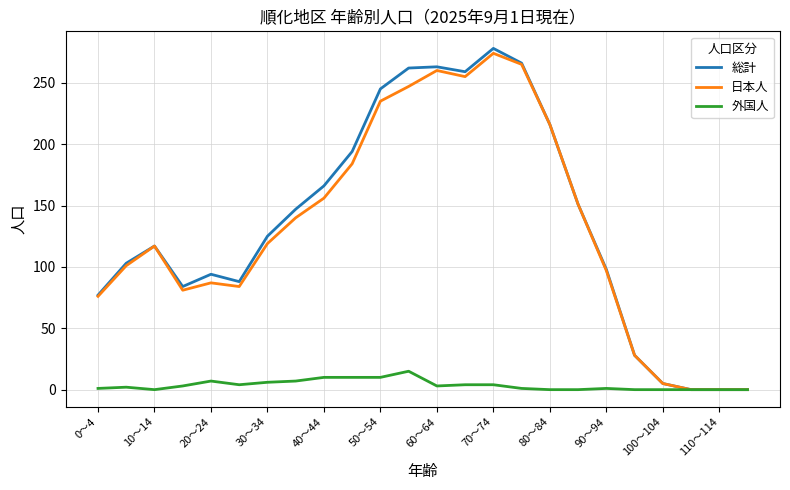

Which series has the largest range (max minus min)?

総計